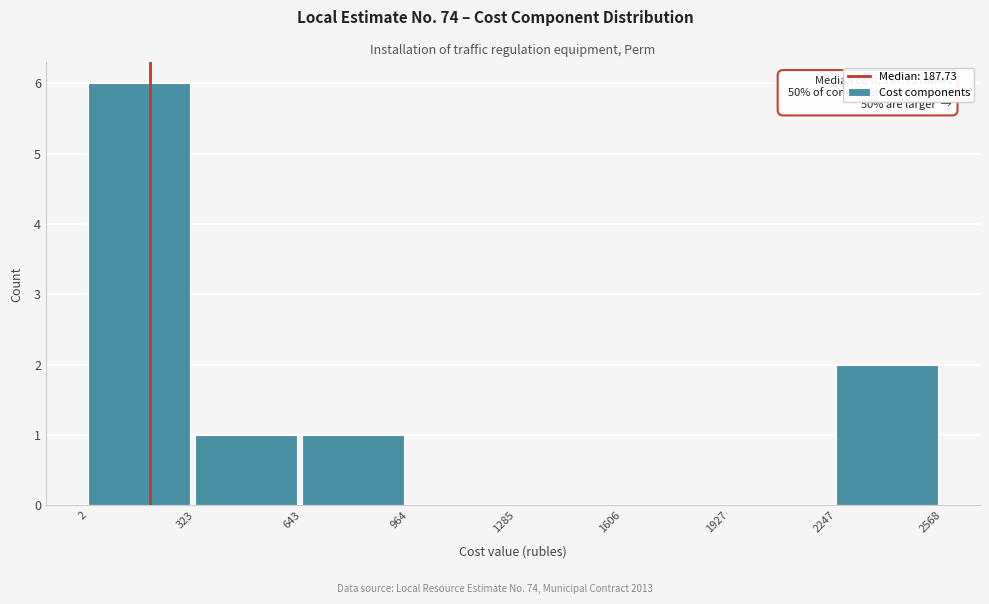

Over which range of the x-axis is the bar tallest?

2 to 323